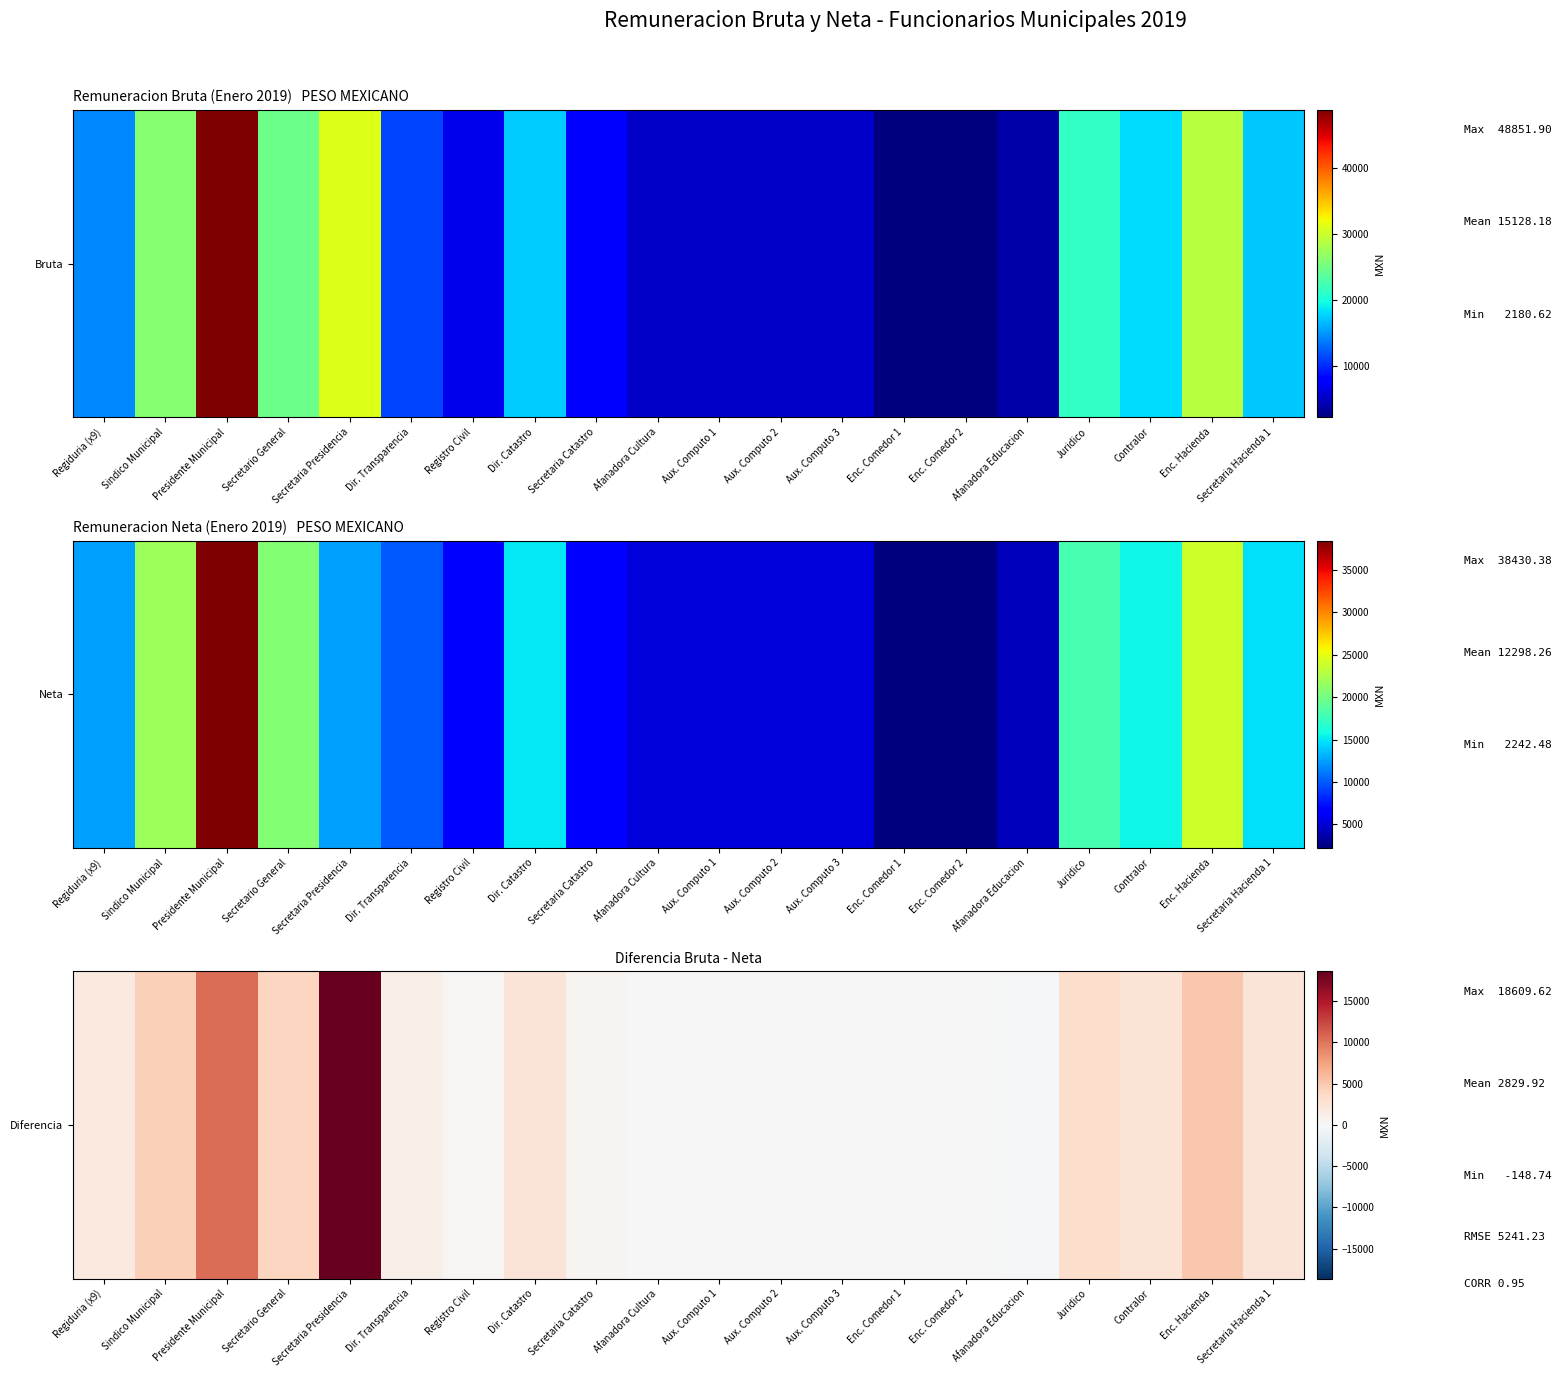

What is the ratio of the value at Secretaria Catastro to the value at Registro Civil?

2.4